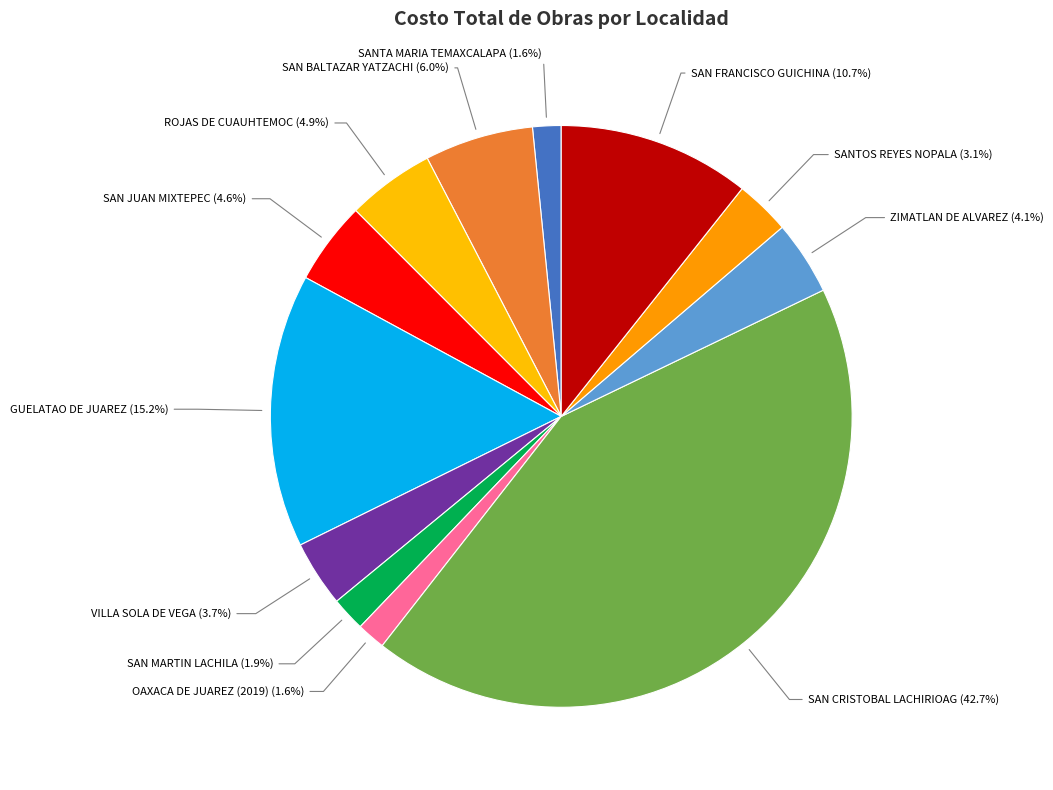

Count the number of slices in the pie.

12